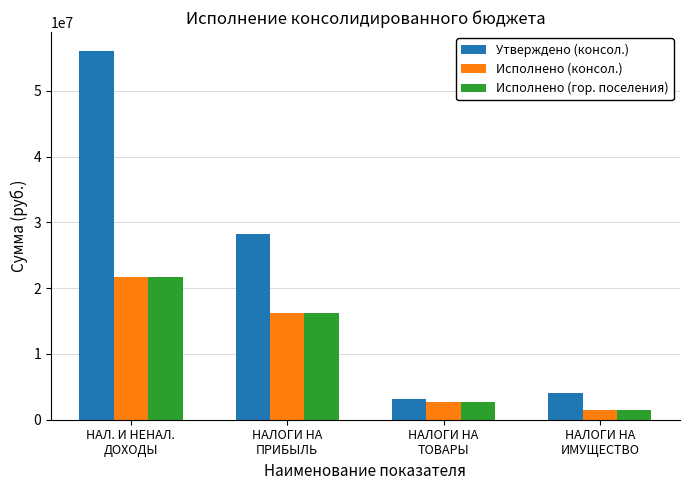

Does the chart contain stacked bars?

No